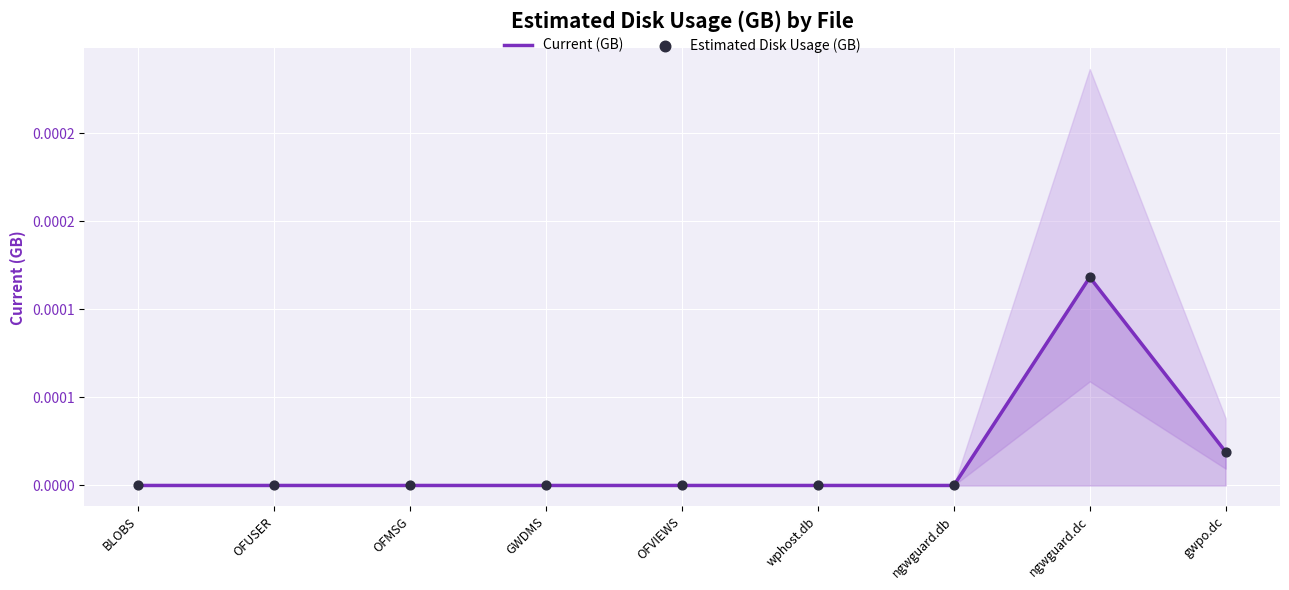

At which category is the sum across all series the highest?

ngwguard.dc